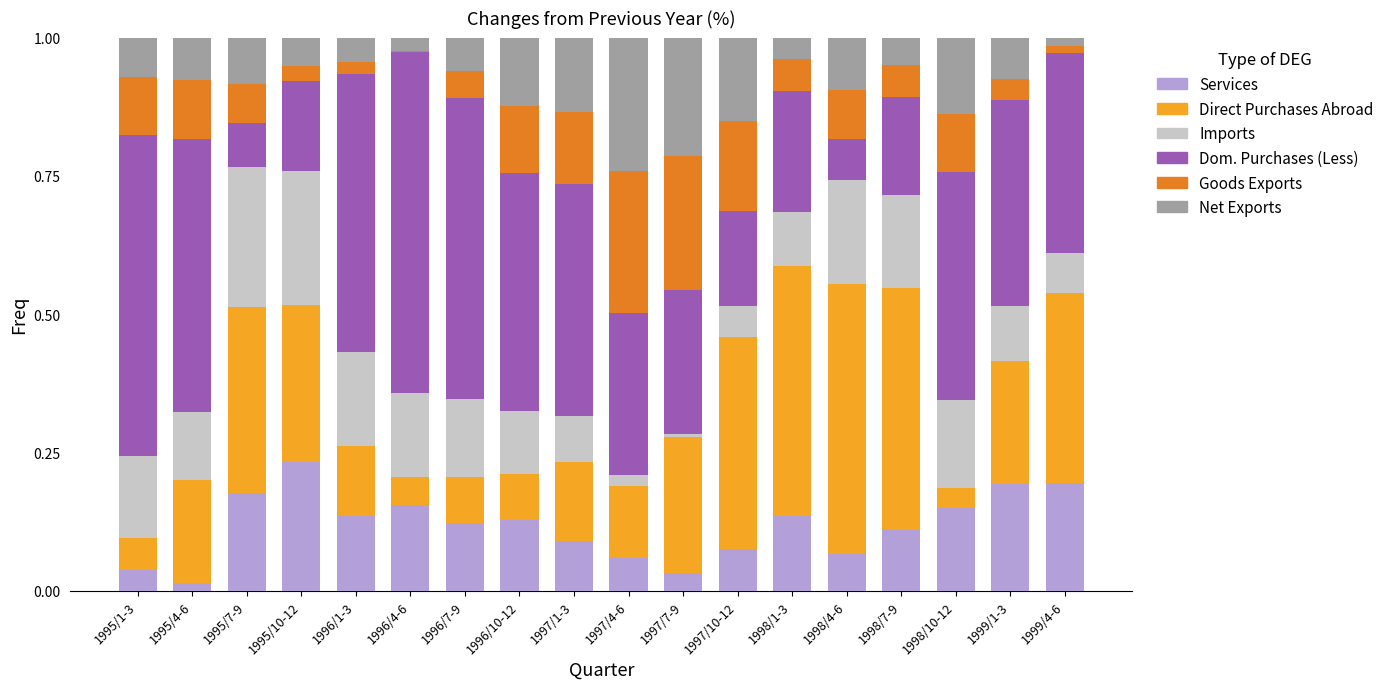

What is the total value across all series at 1995/1-3?

1.0